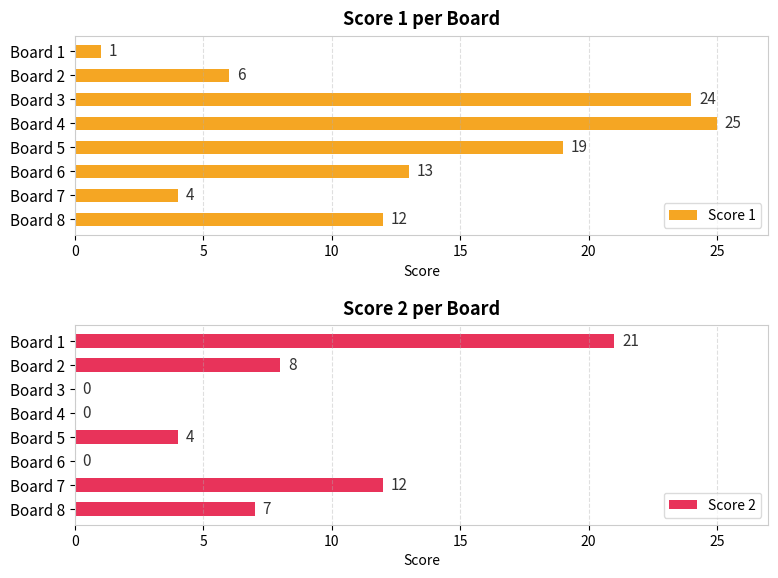

How many data points in Score 1 are above 13?

3